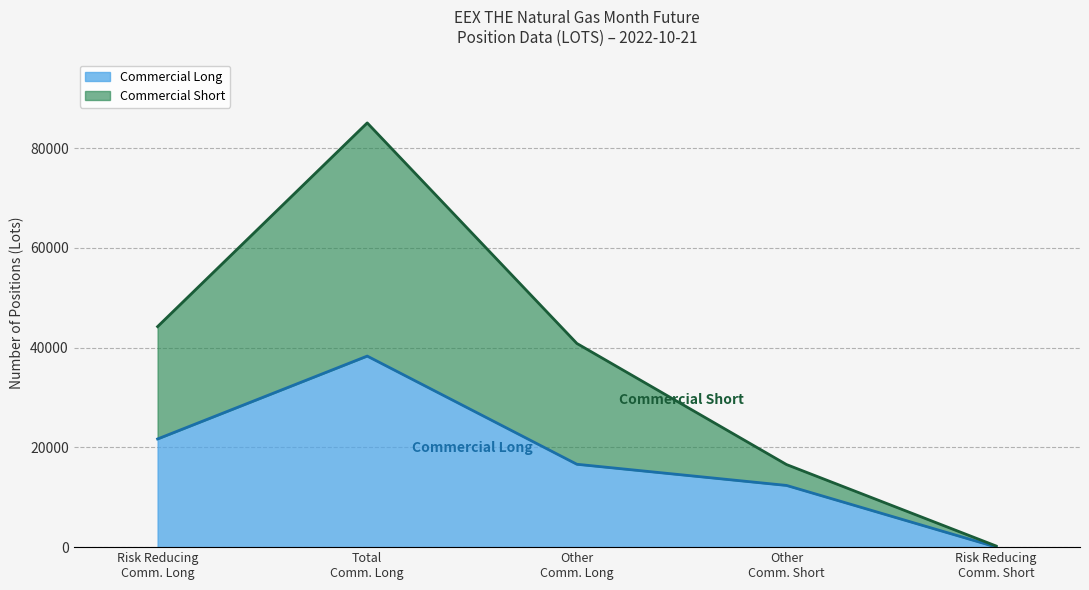

Which series has the largest range (max minus min)?

Commercial Short